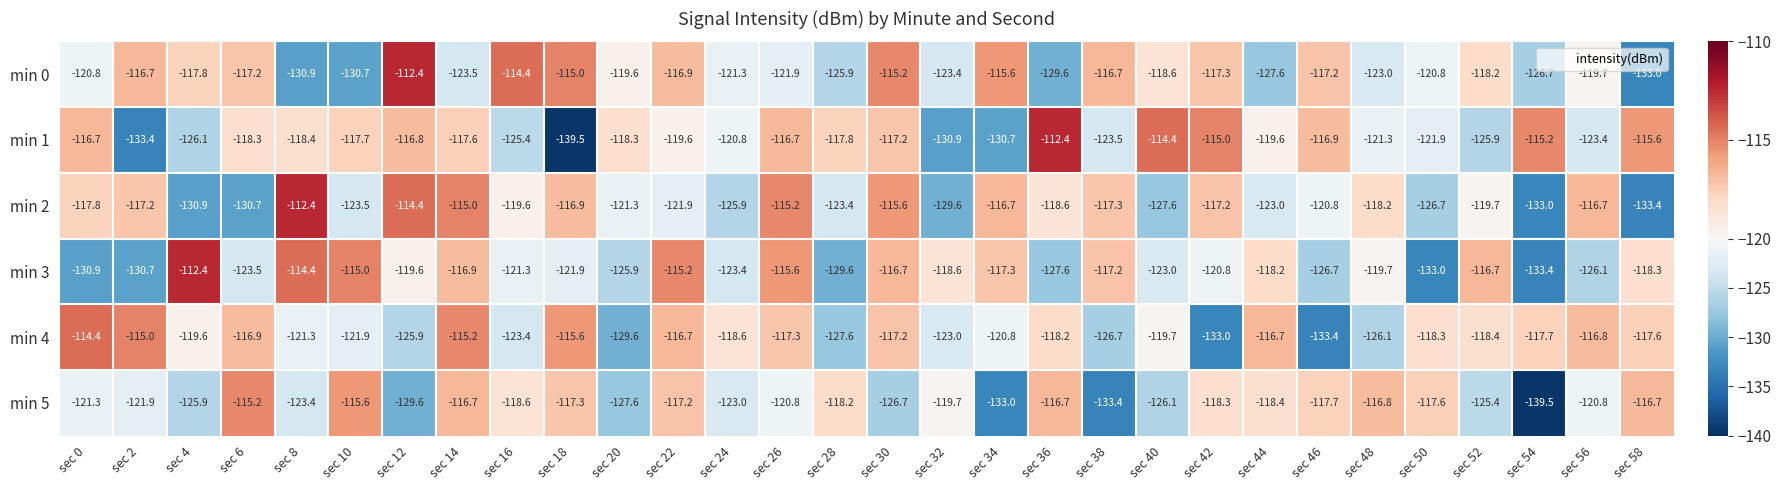

Which series changed the most between sec 36 and sec 44?

min 3